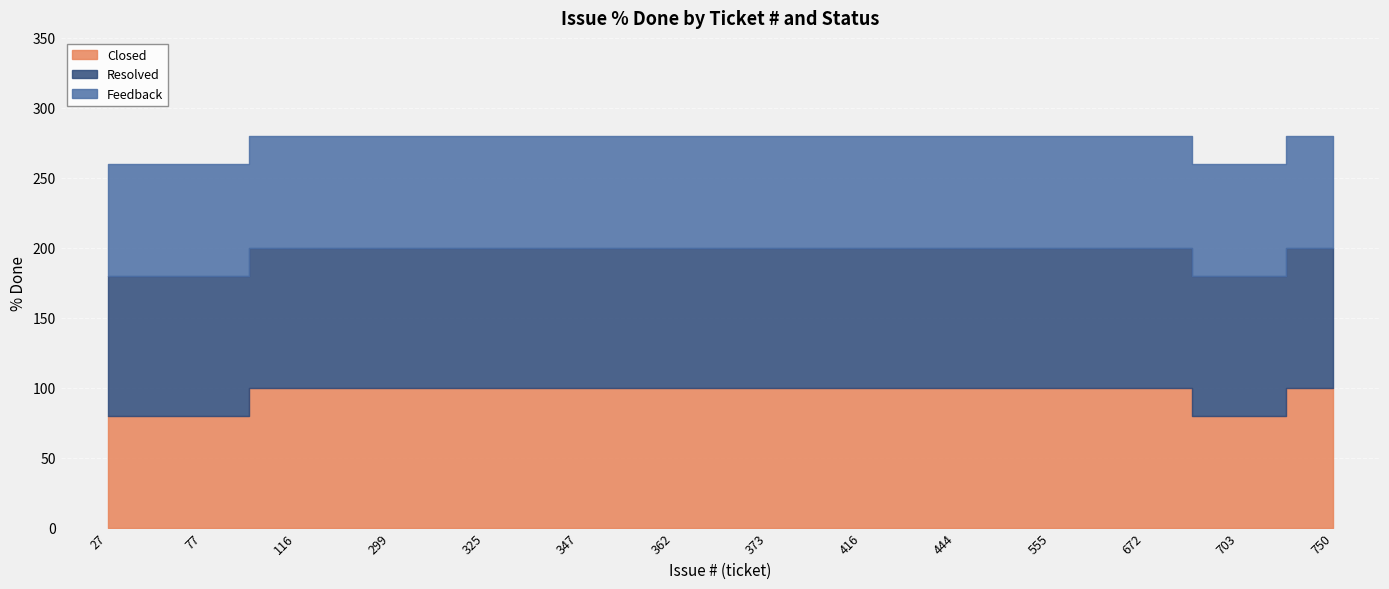

Which has a higher value, 373 or 555?

373